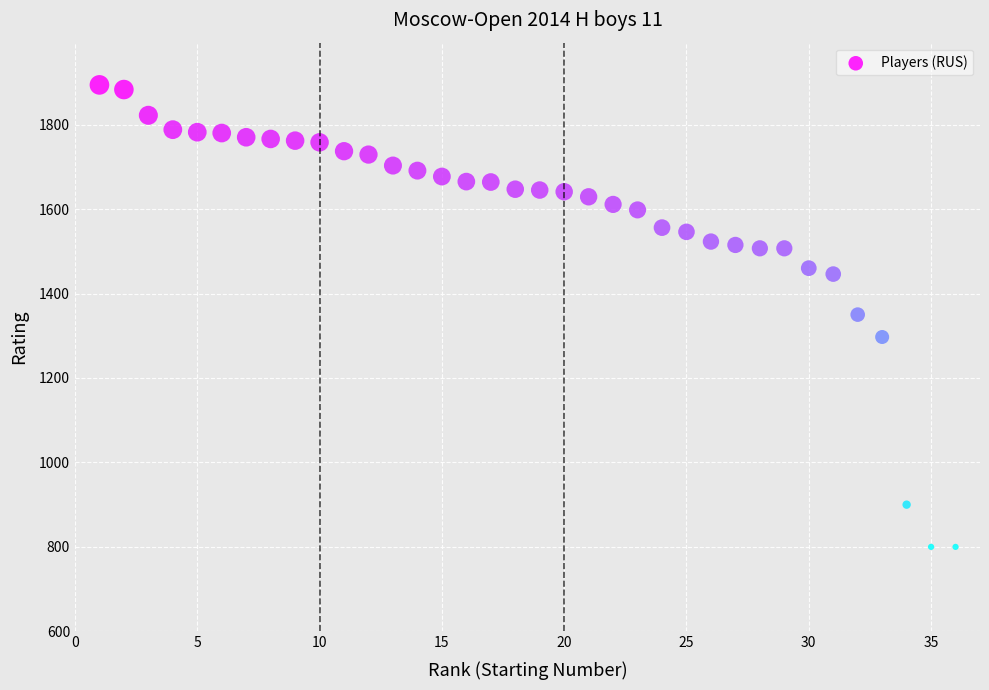

What is the range of Y values (max minus min)?

1094